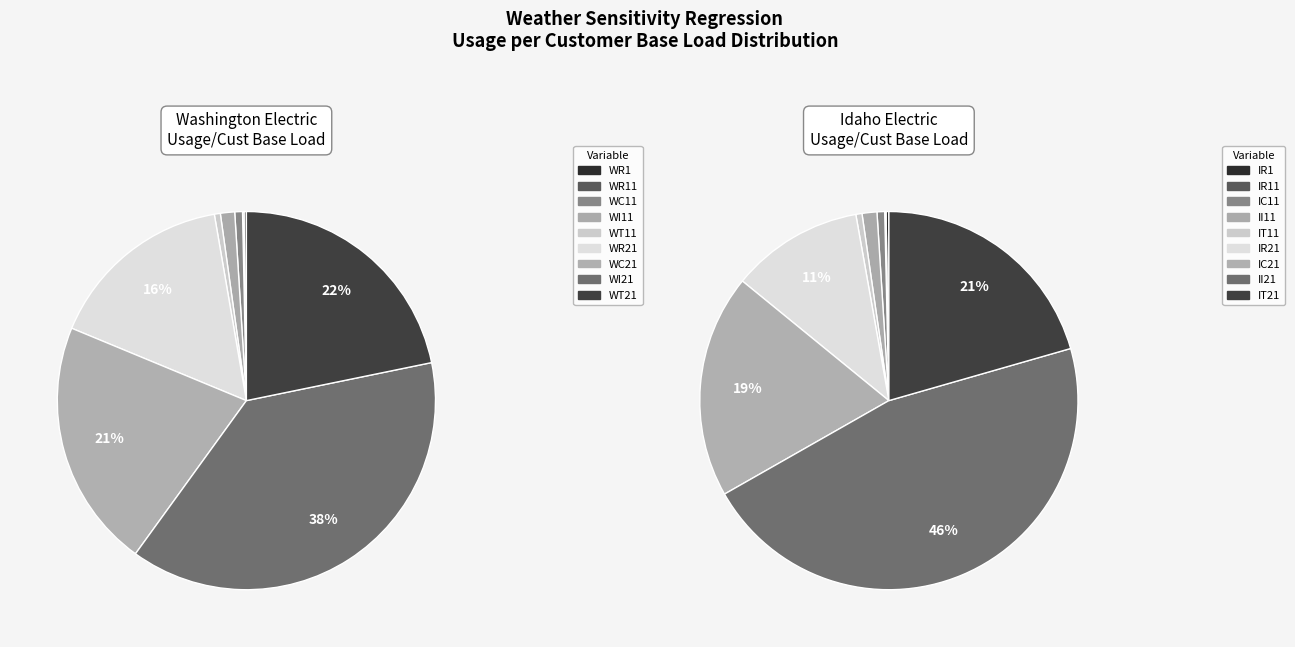

Between 6 and 7, which is larger?

7